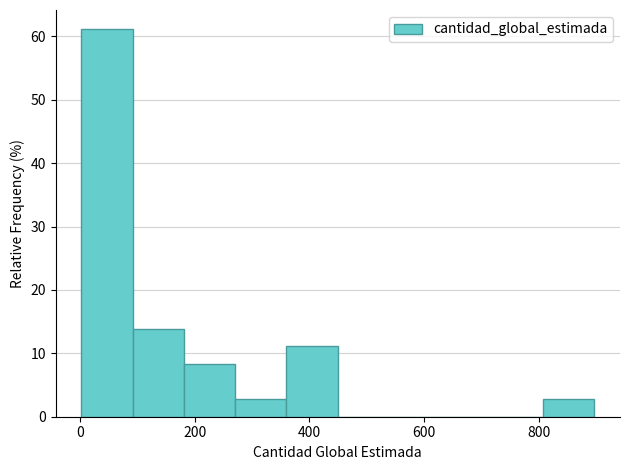

What is the height of the bar covering 0 to 100 on the x-axis? Neither the bar edges nor the heights are printed on the chart, so give them approximately, as read against the axes.

61